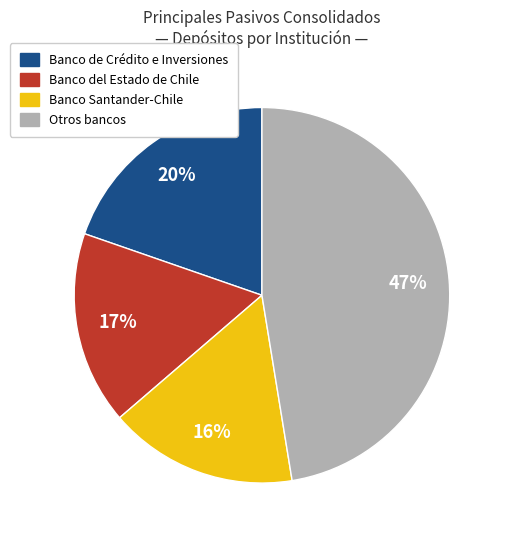

Count the number of slices in the pie.

4